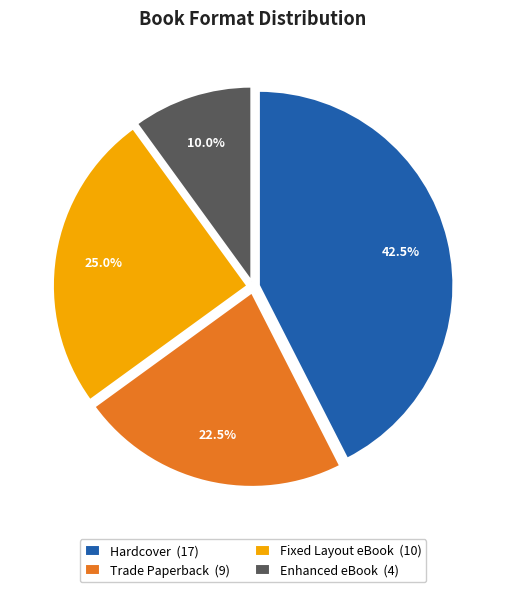

What is the largest slice in the pie chart?

Hardcover